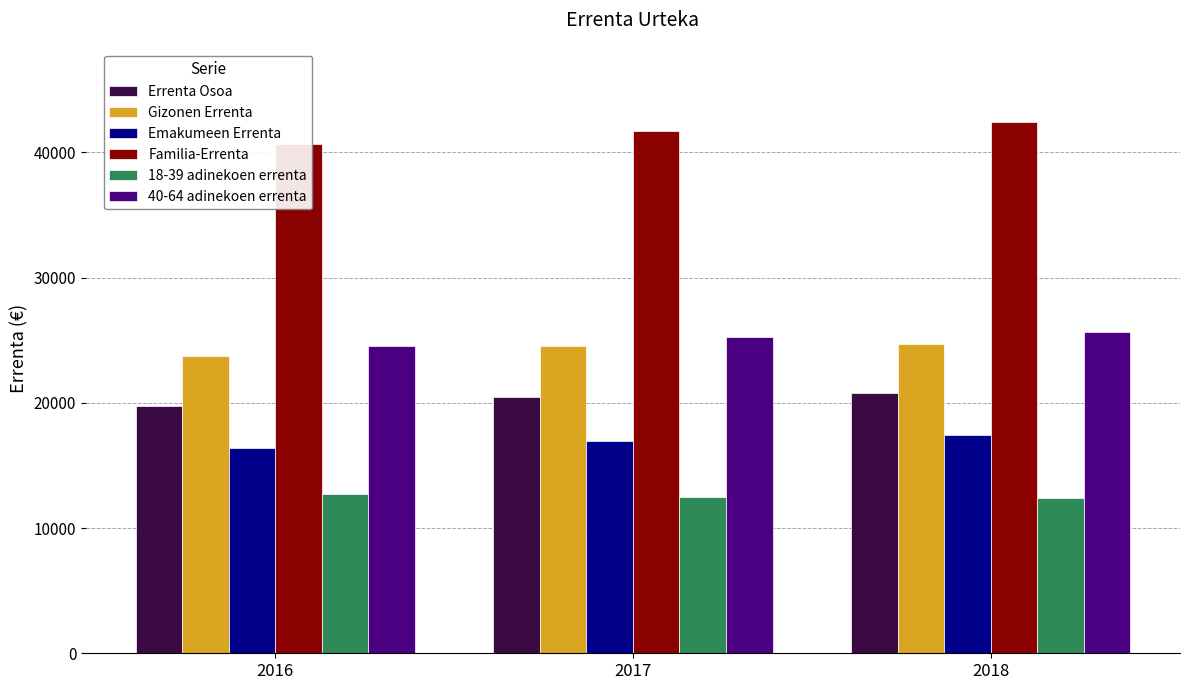

What is the minimum value shown in the chart?

12409